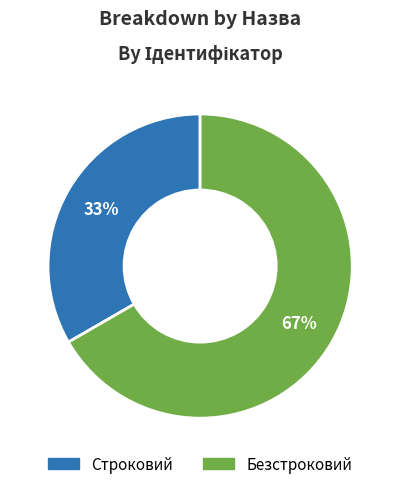

How many segments does this pie chart have?

2